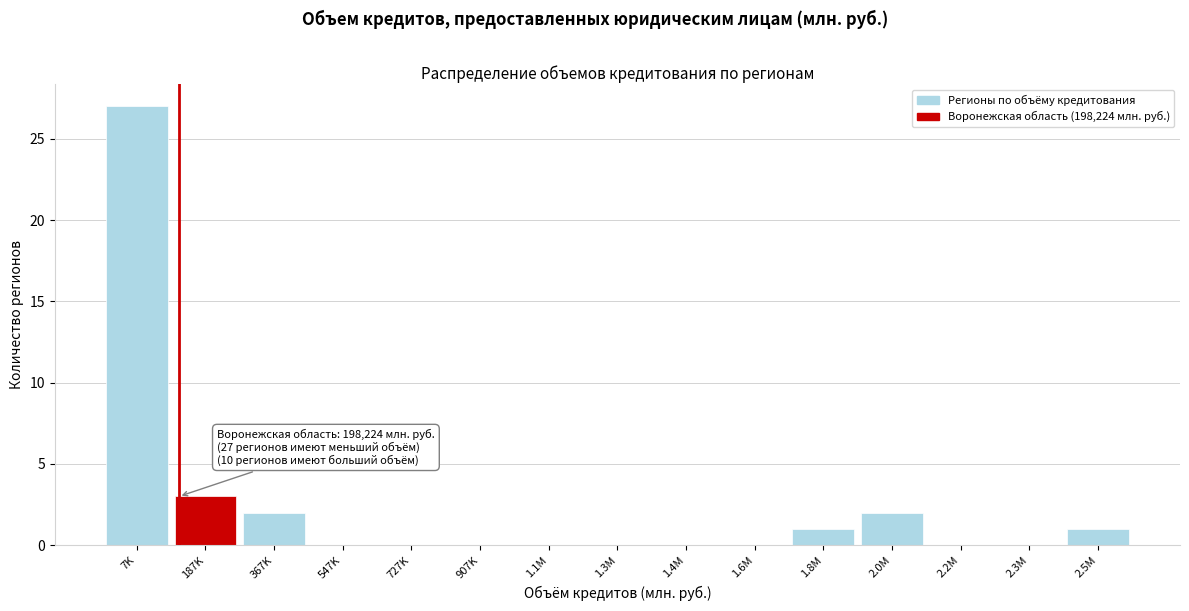

Reading left to right, extract all data points from this chart.

7K=27	187K=3	367K=2	547K=0	727K=0	907K=0	1.1M=0	1.3M=0	1.4M=0	1.6M=0	1.8M=1	2.0M=2	2.2M=0	2.3M=0	2.5M=1